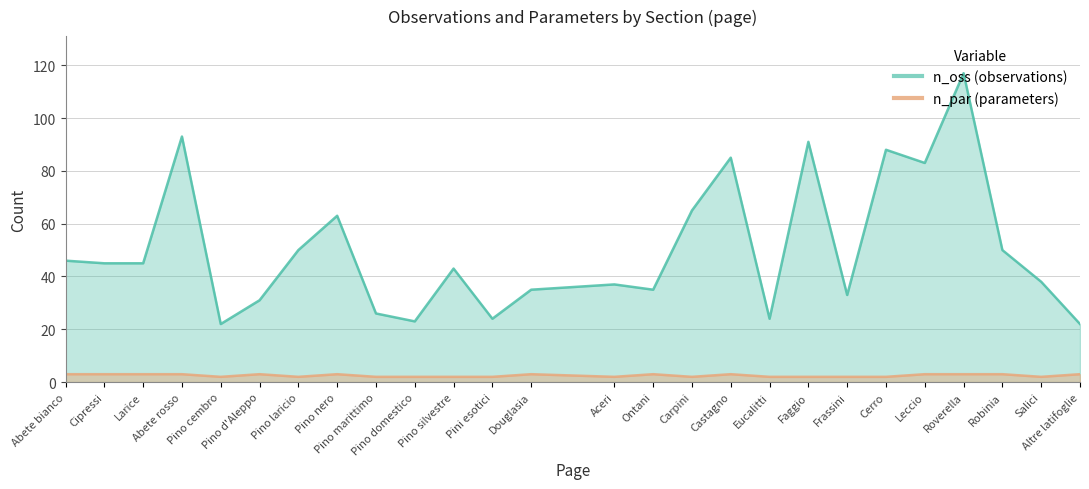

What is the maximum value shown in the chart?

117